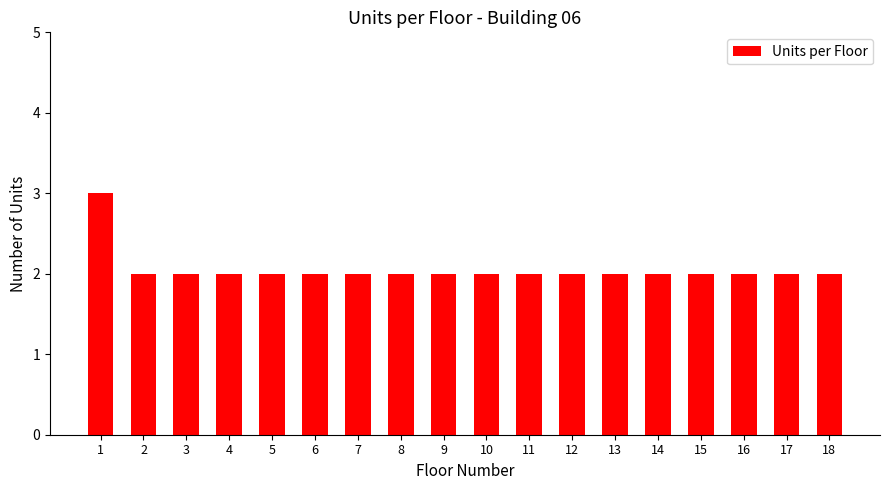

How many series are shown in this chart?

1